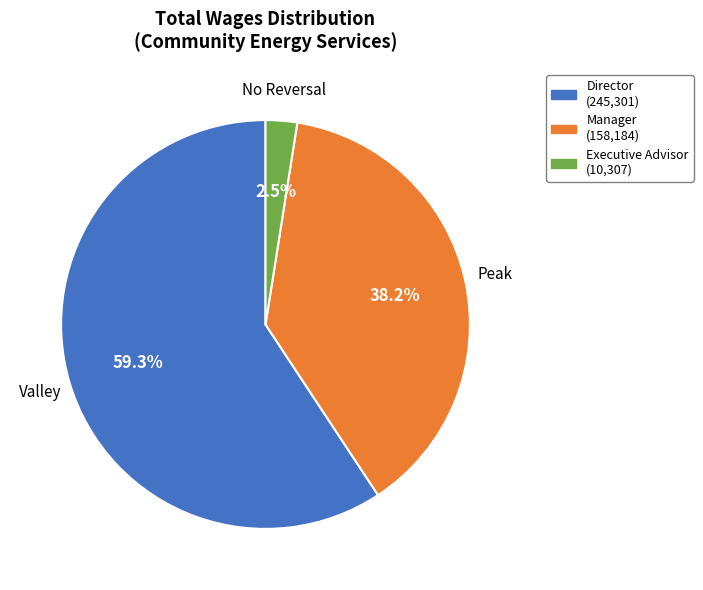

What is the ratio of the value at Director (245,301) to the value at Manager (158,184)?

1.6